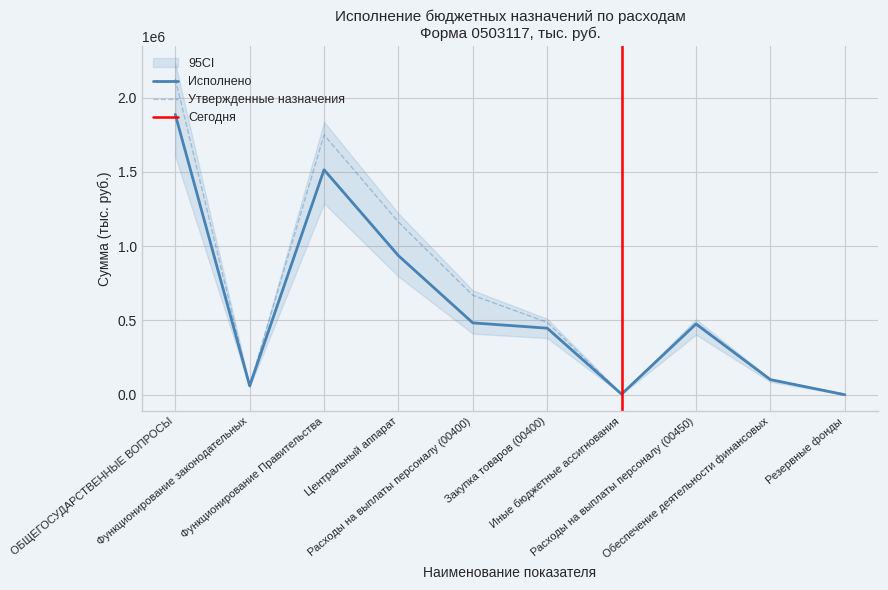

Rank the series by their average value, from lowest to highest.

Исполнено, Утвержденные назначения